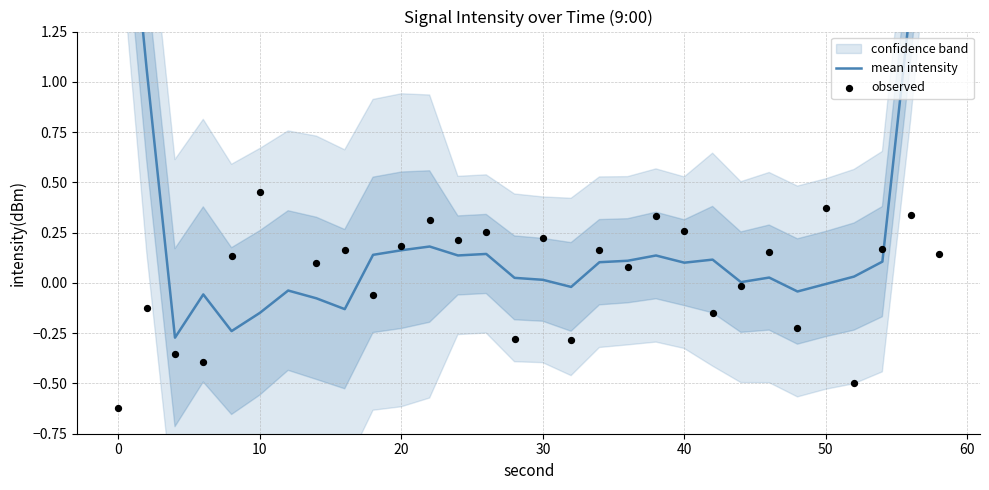

Which series reaches the minimum Y coordinate?

observed